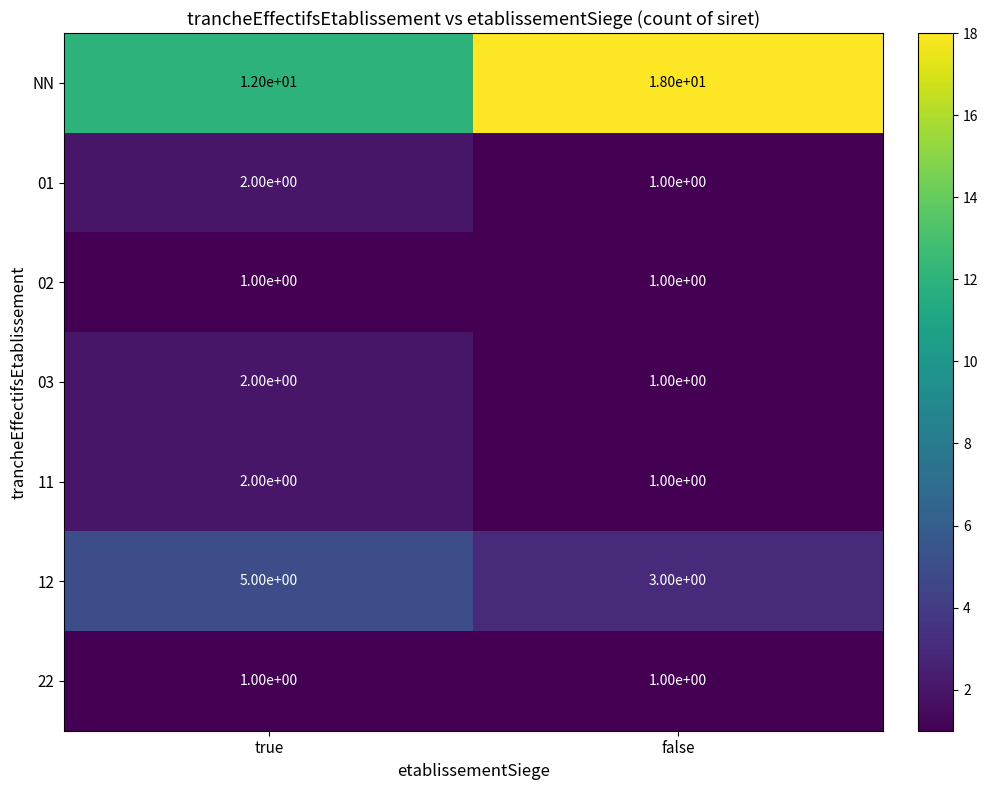

At which category does the chart reach its peak across all series?

false